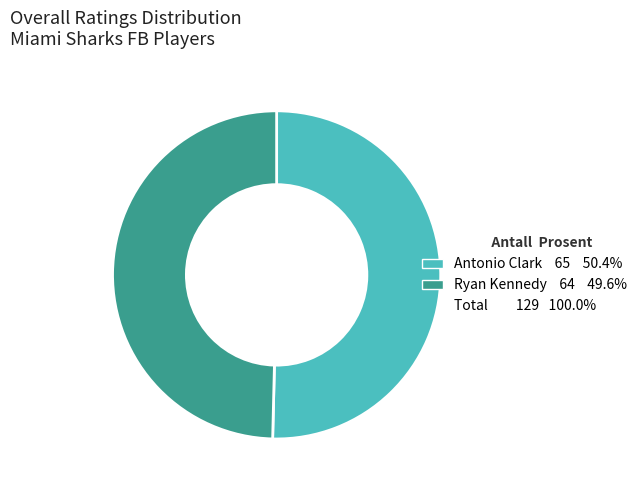

Is there any slice that represents more than half of the pie?

Yes